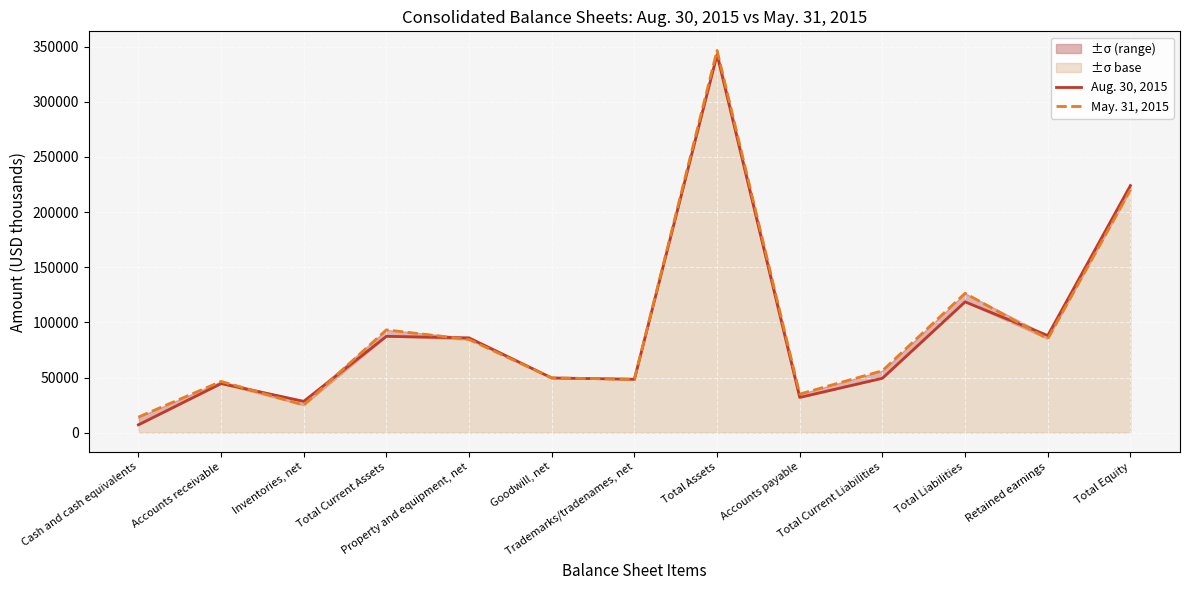

Is it true that May. 31, 2015 equals 395087 at Total Equity?

False